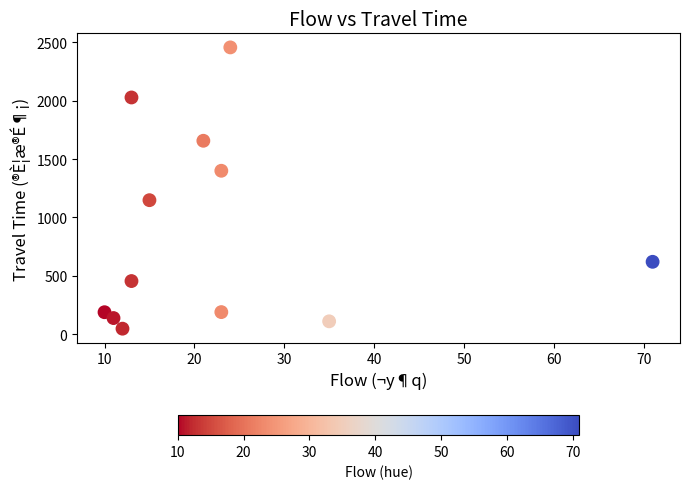

What is the range of X values (max minus min)?

61